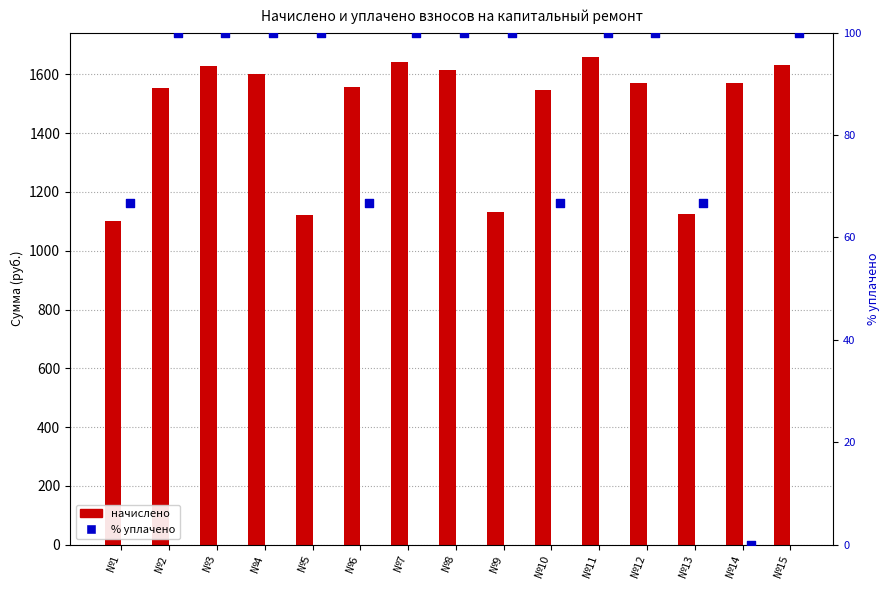

Is the value of % уплачено at №3 greater than the value of начислено at №6?

No